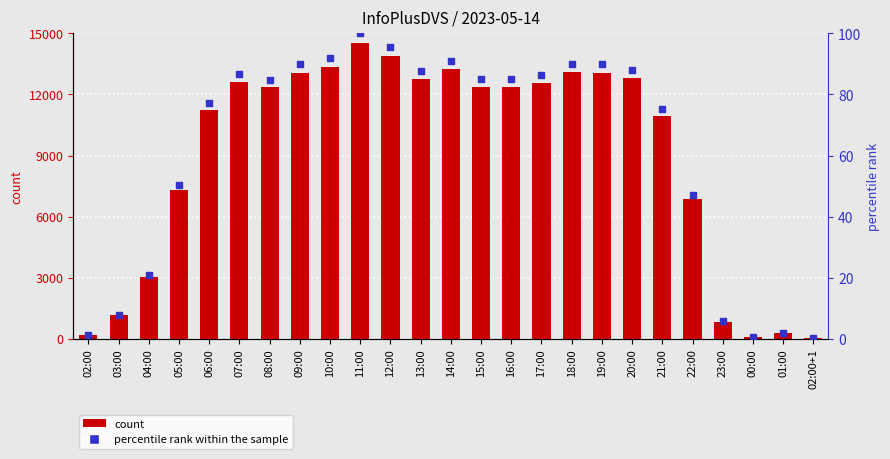

Which series reaches the minimum Y coordinate?

percentile rank within the sample